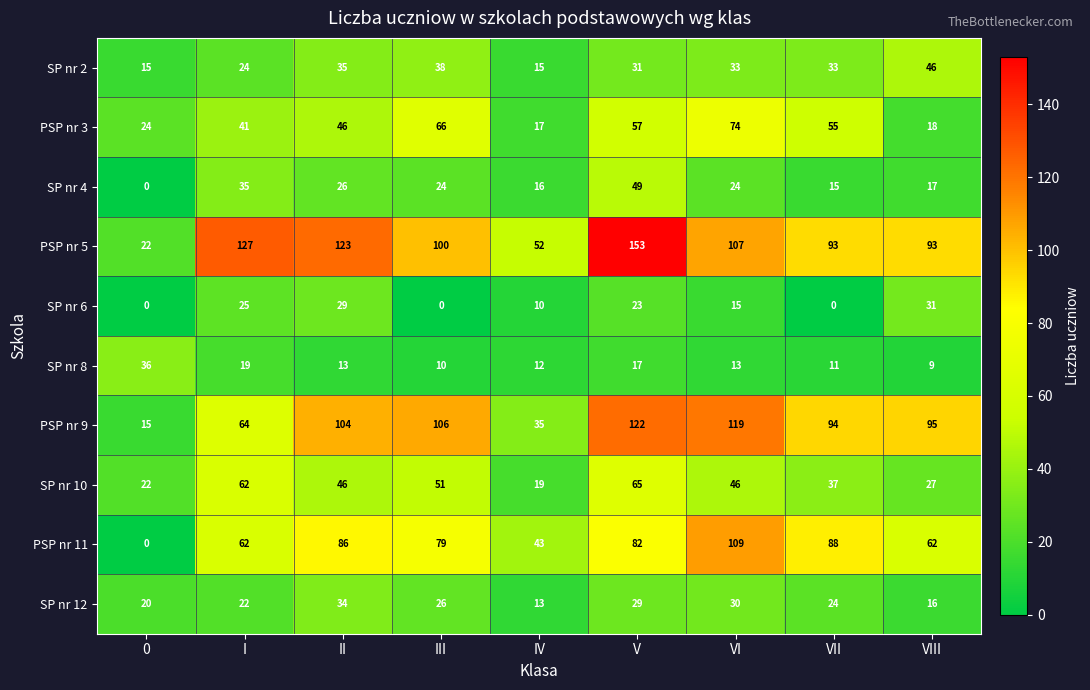

Which series has the largest total across all categories?

PSP nr 5